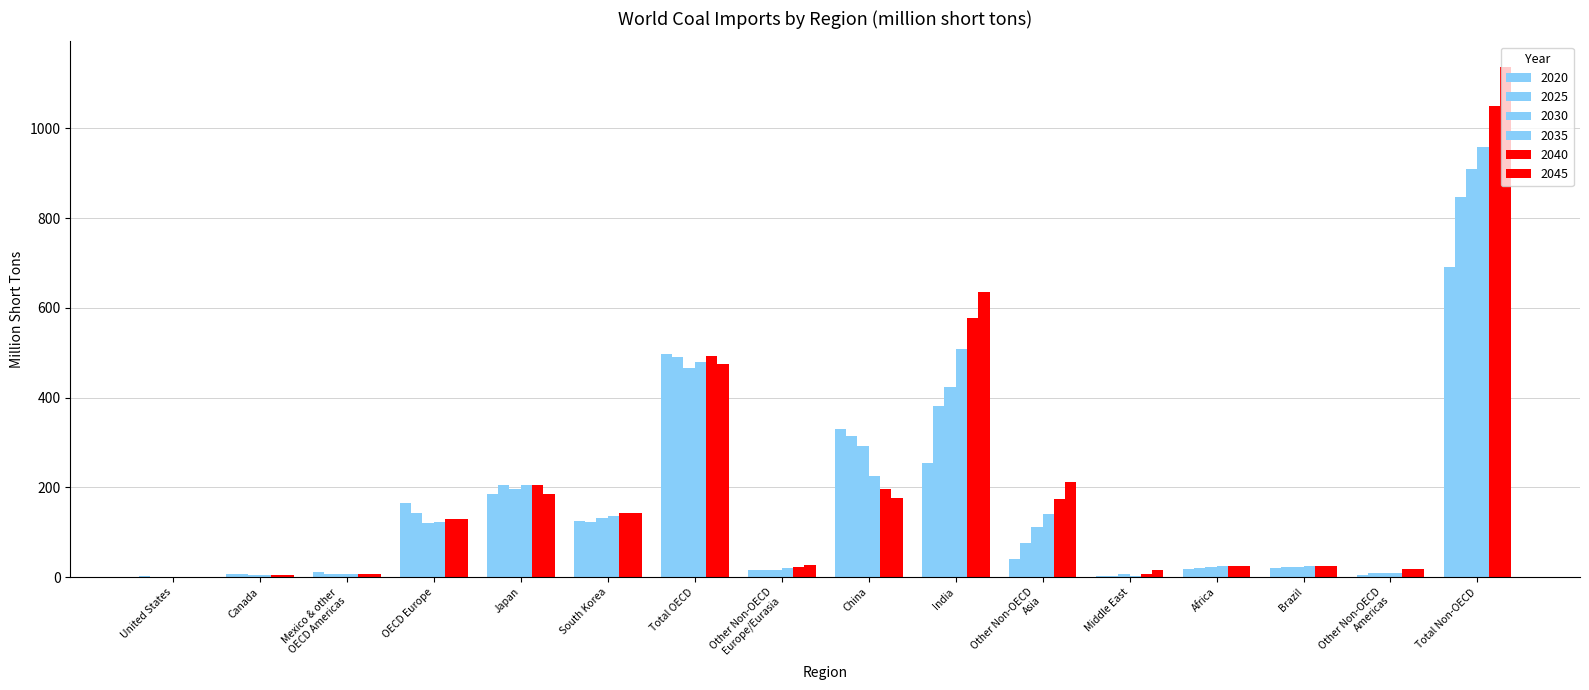

Which label corresponds to the largest value in the chart?

Total Non-OECD